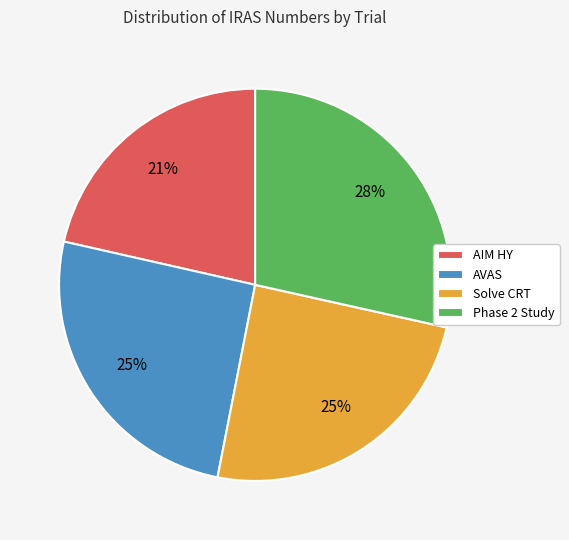

Is there a majority slice in this chart?

No